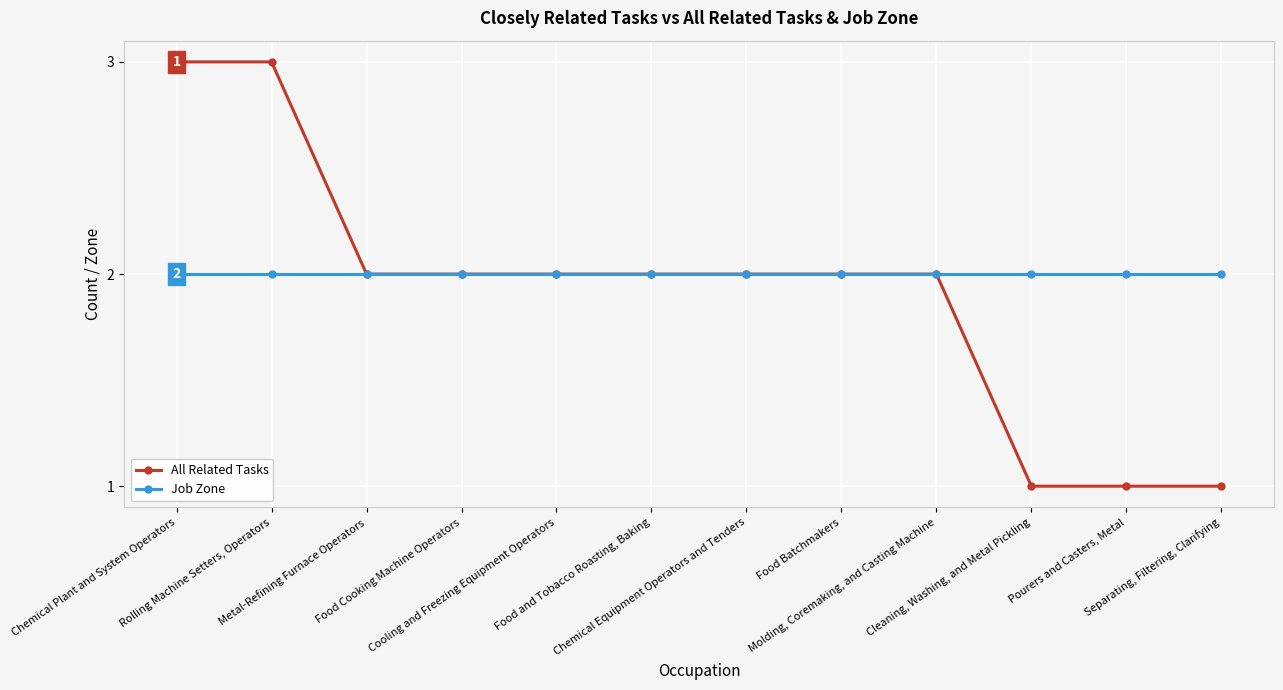

Reading left to right, what are all the values shown in this chart?

All Related Tasks: Chemical Plant and System Operators=3	Rolling Machine Setters, Operators=3	Metal-Refining Furnace Operators=2	Food Cooking Machine Operators=2	Cooling and Freezing Equipment Operators=2	Food and Tobacco Roasting, Baking=2	Chemical Equipment Operators and Tenders=2	Food Batchmakers=2	Molding, Coremaking, and Casting Machine=2	Cleaning, Washing, and Metal Pickling=1	Pourers and Casters, Metal=1	Separating, Filtering, Clarifying=1
Job Zone: Chemical Plant and System Operators=2	Rolling Machine Setters, Operators=2	Metal-Refining Furnace Operators=2	Food Cooking Machine Operators=2	Cooling and Freezing Equipment Operators=2	Food and Tobacco Roasting, Baking=2	Chemical Equipment Operators and Tenders=2	Food Batchmakers=2	Molding, Coremaking, and Casting Machine=2	Cleaning, Washing, and Metal Pickling=2	Pourers and Casters, Metal=2	Separating, Filtering, Clarifying=2